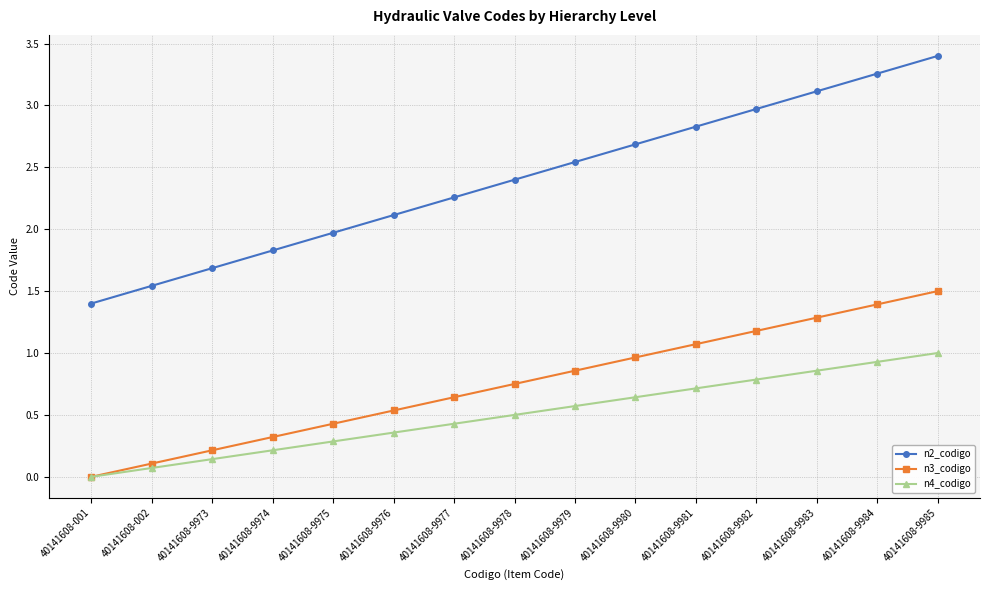

At 40141608-9979, list the series in order from smallest to largest.

n4_codigo, n3_codigo, n2_codigo